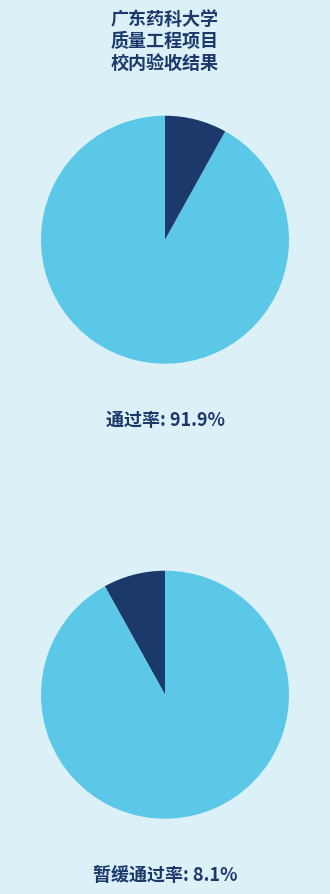

How many slices are in this pie chart?

2